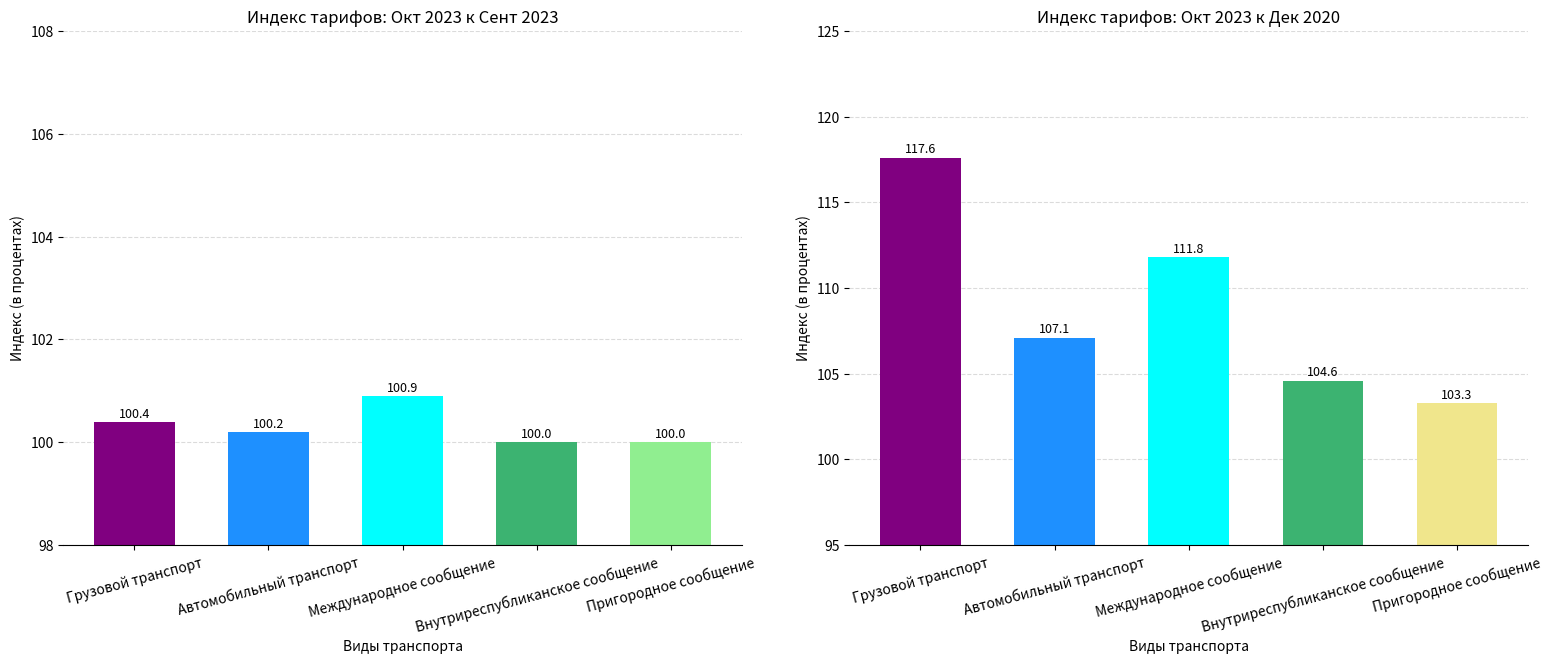

How many values in the Окт 2023 к сент 2023 series exceed 100?

3